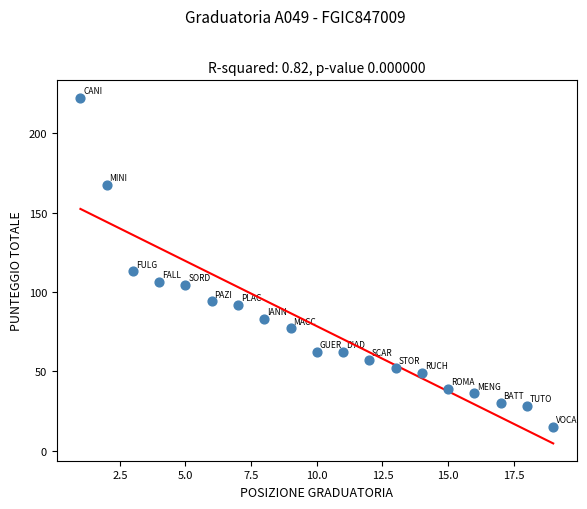

What Y value in the scatter plot is closest to 118?

113.0